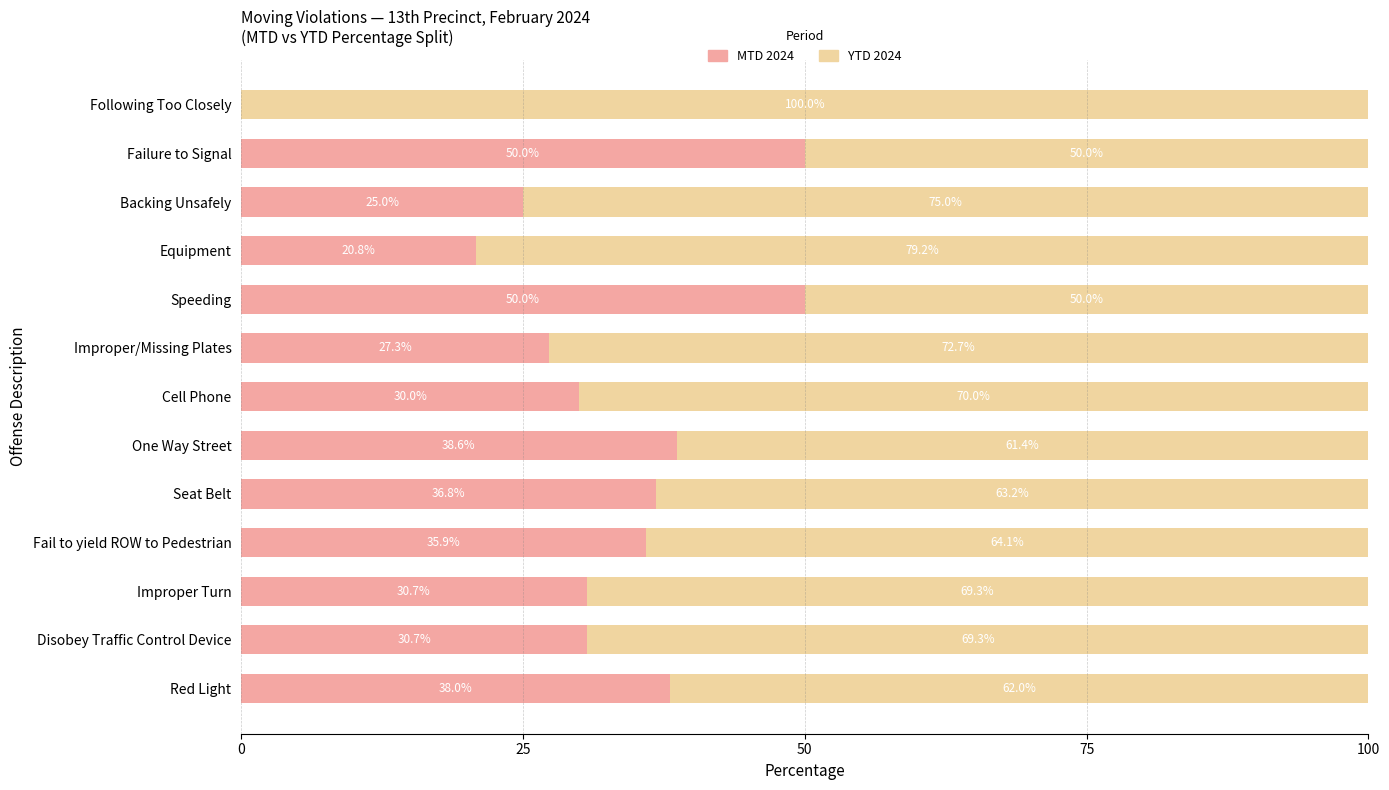

What is the highest value of the MTD 2024 series?

50.0